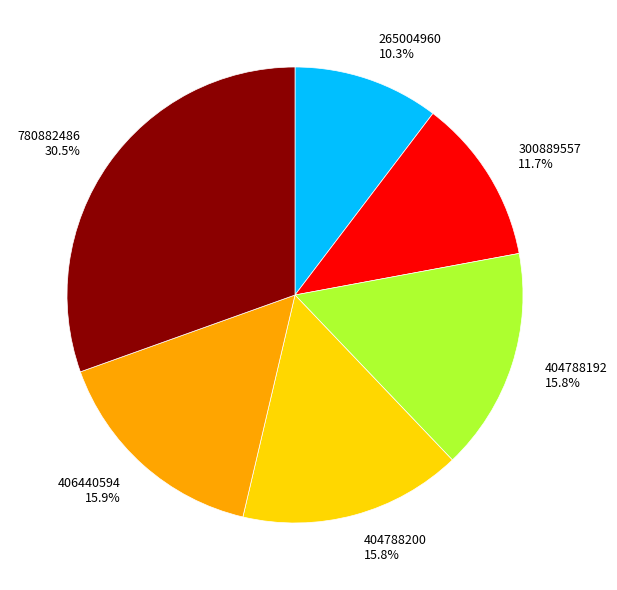

How many slices are in this pie chart?

6